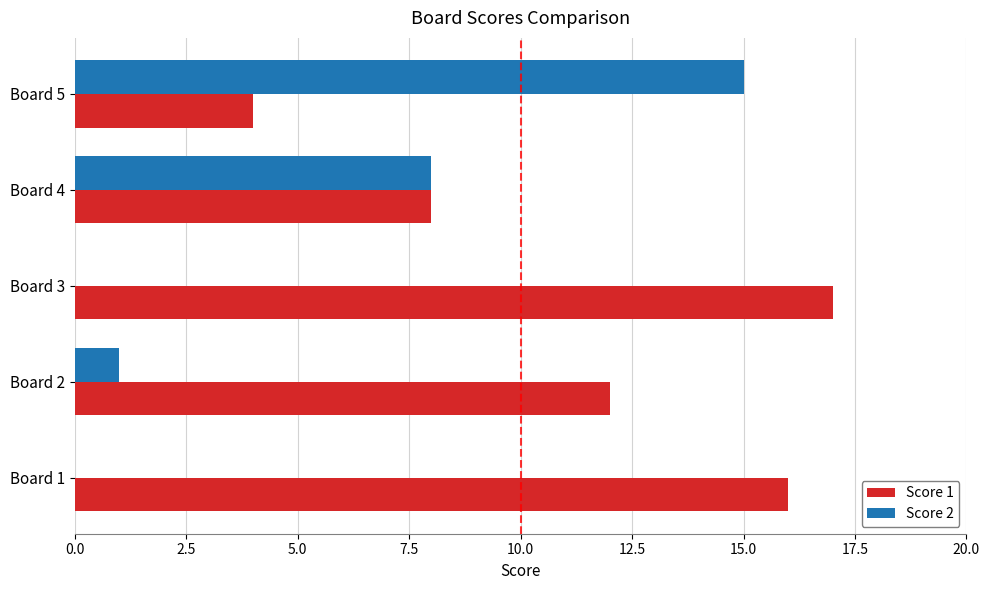

At which category does the chart reach its peak across all series?

Board 3